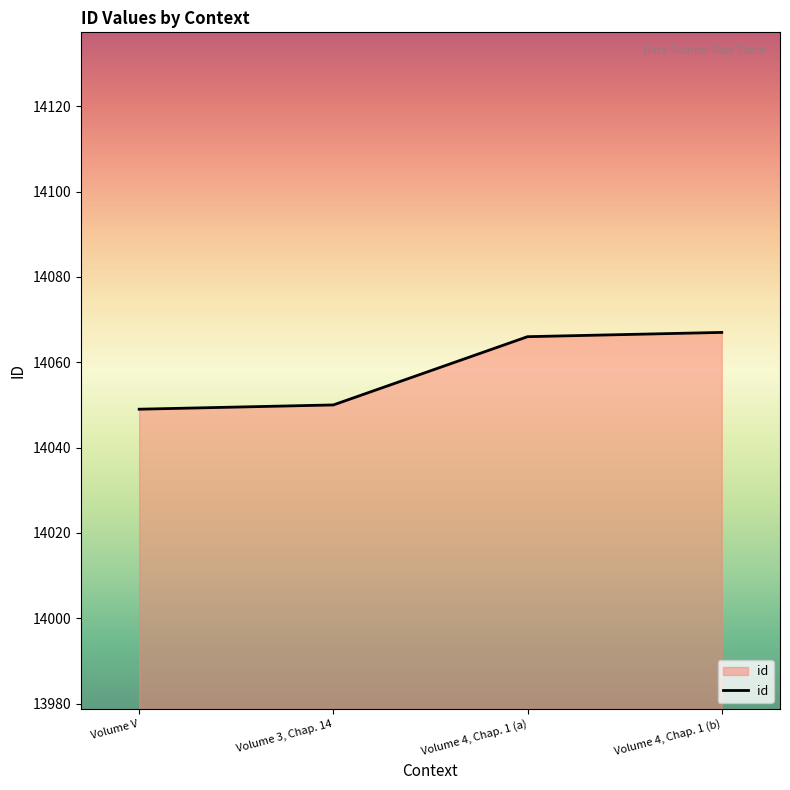

What is the change in value from Volume V to Volume 3, Chap. 14?

+1